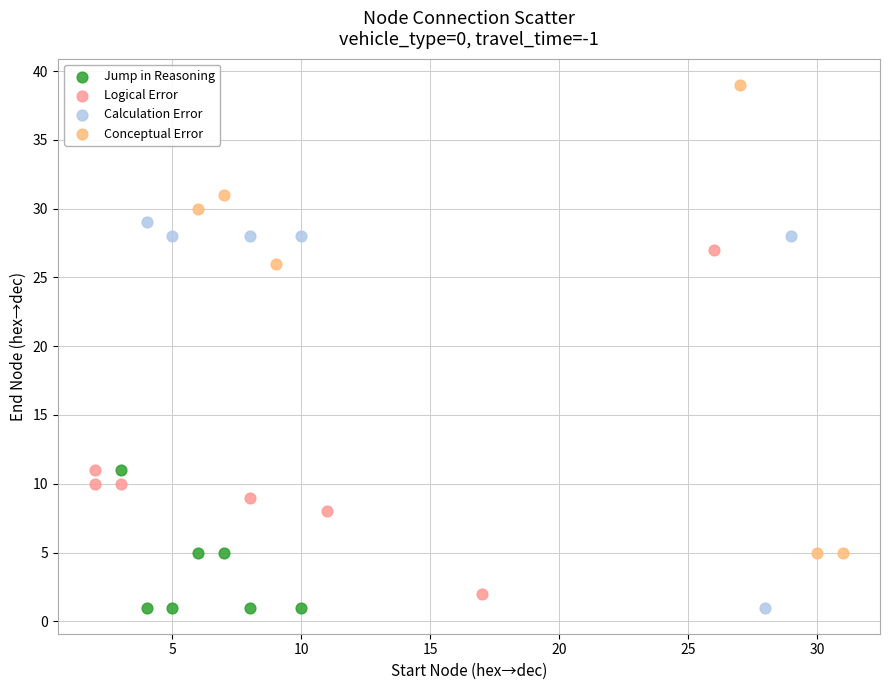

Which series reaches the maximum Y coordinate?

Conceptual Error